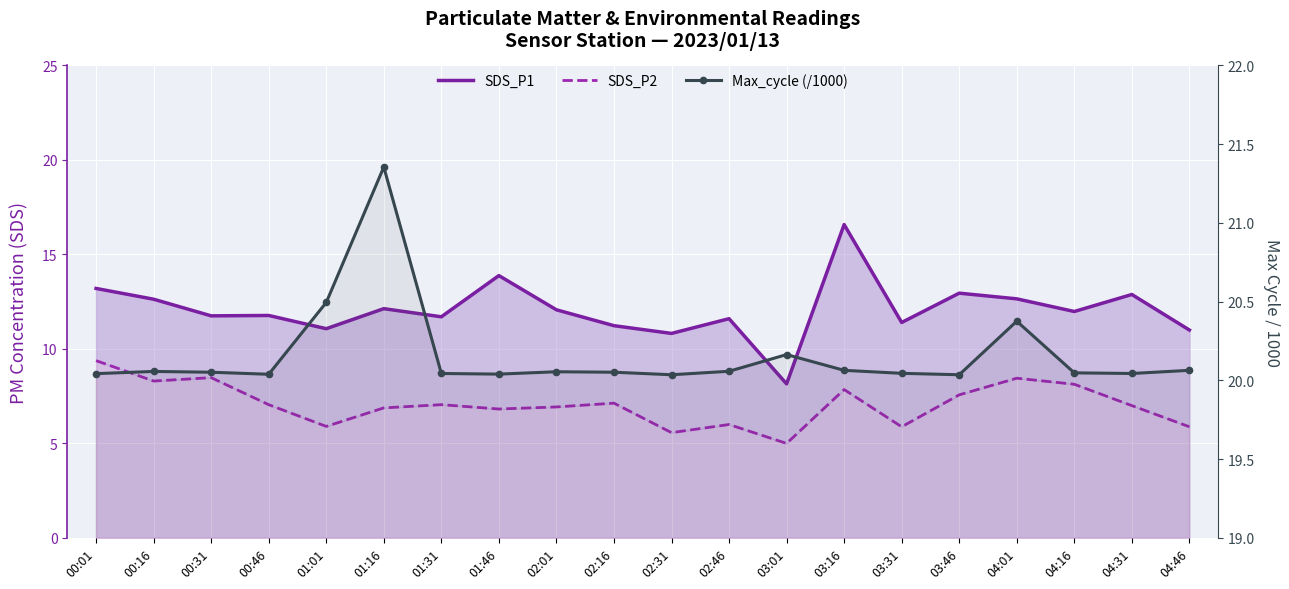

True or false: SDS_P1 has a value of 16.6 at 03:16.

True